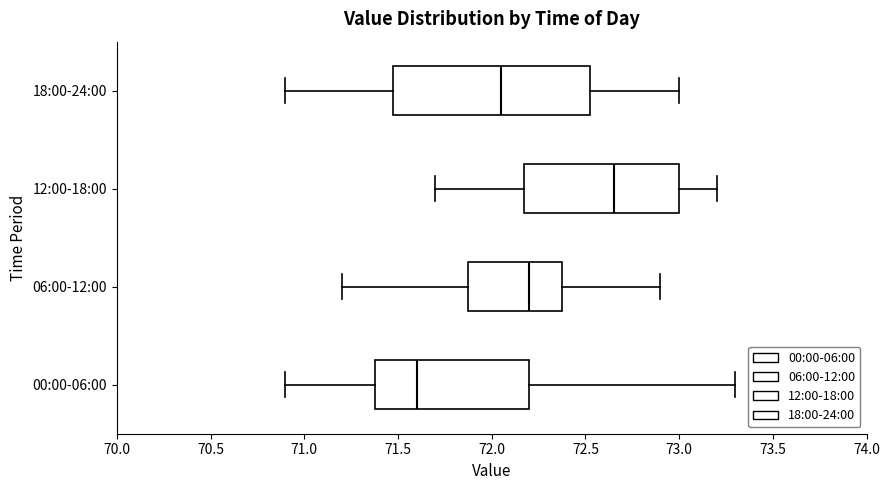

Which box's median line is the furthest to the right?

12:00-18:00